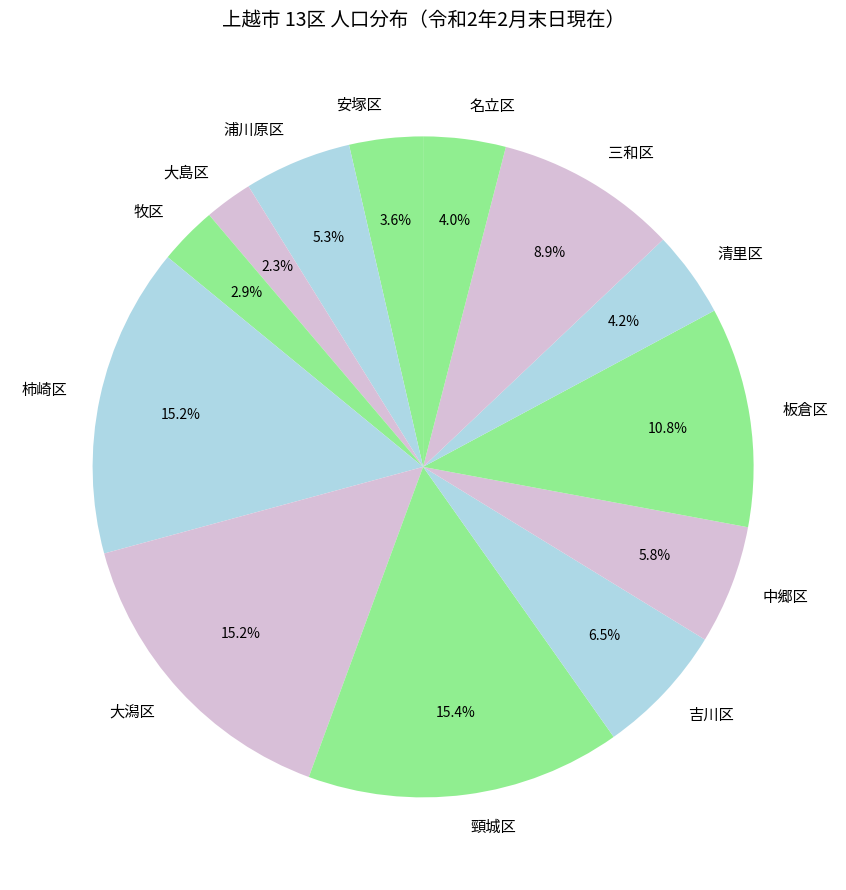

What is the ratio of the value at 吉川区 to the value at 頸城区?

0.4